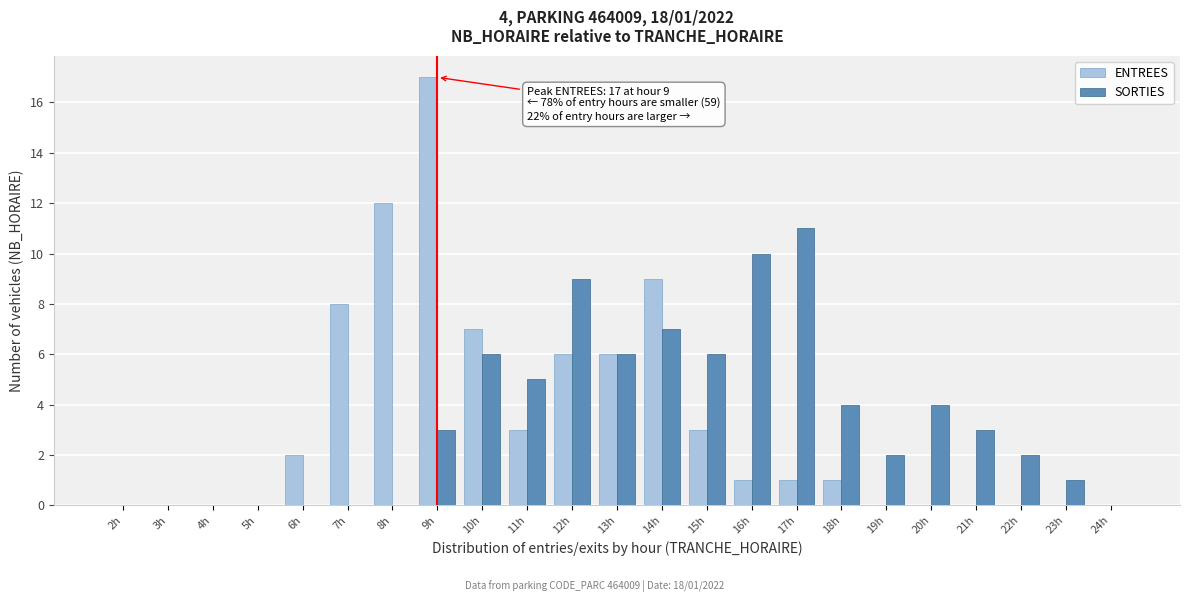

Which series changed the most between 2h and 8h?

ENTREES